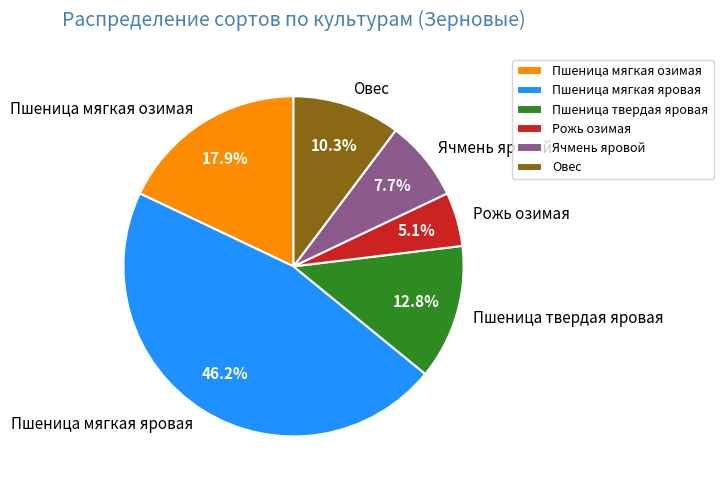

Combined, do Пшеница твердая яровая and Овес account for over 50%?

No